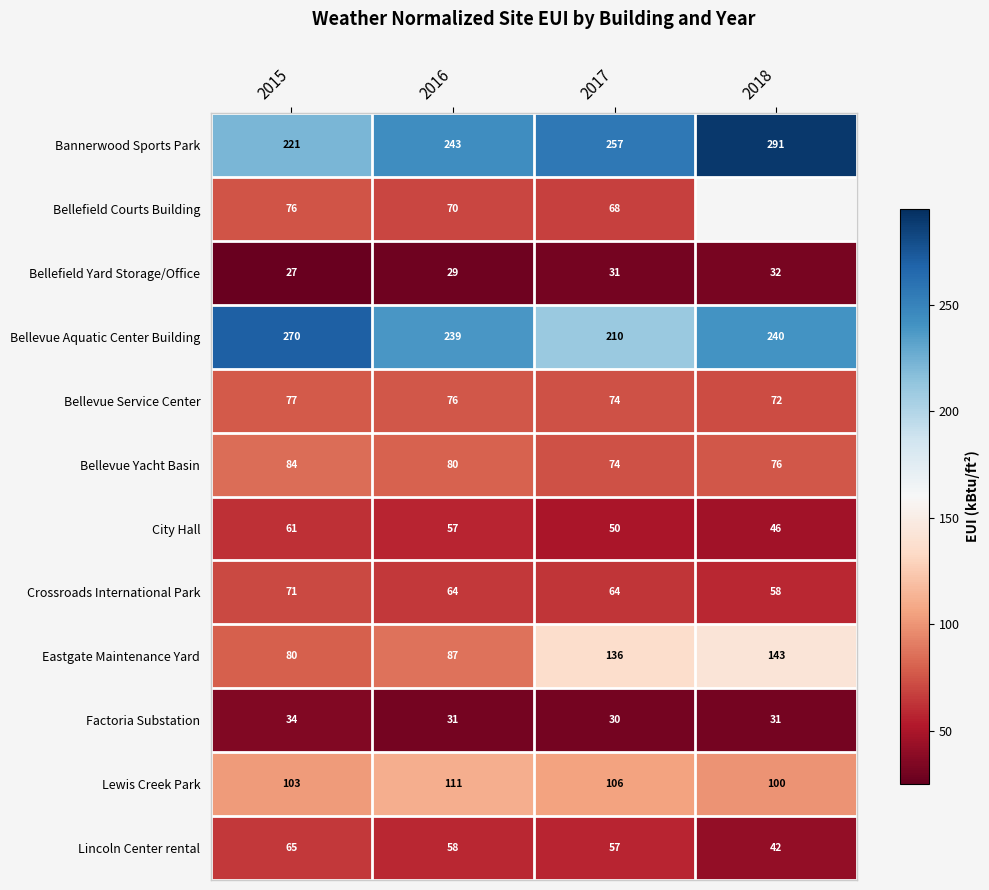

At which category does the chart reach its minimum across all series?

2015